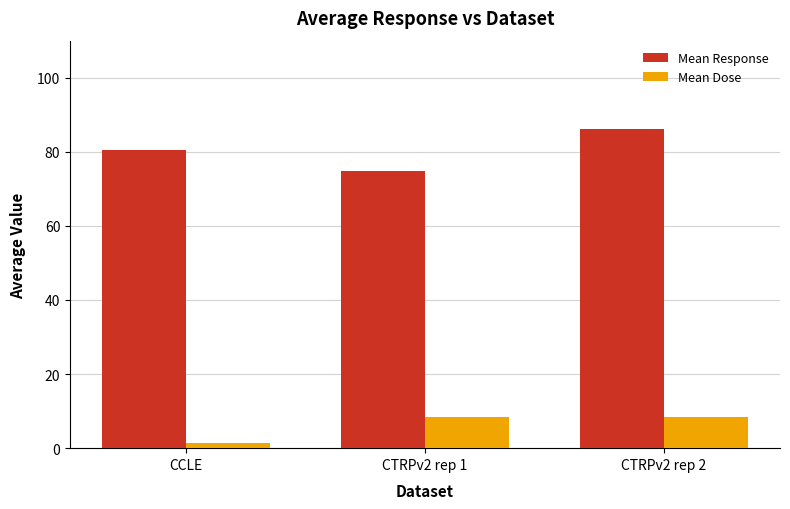

Does the chart contain any negative values?

No